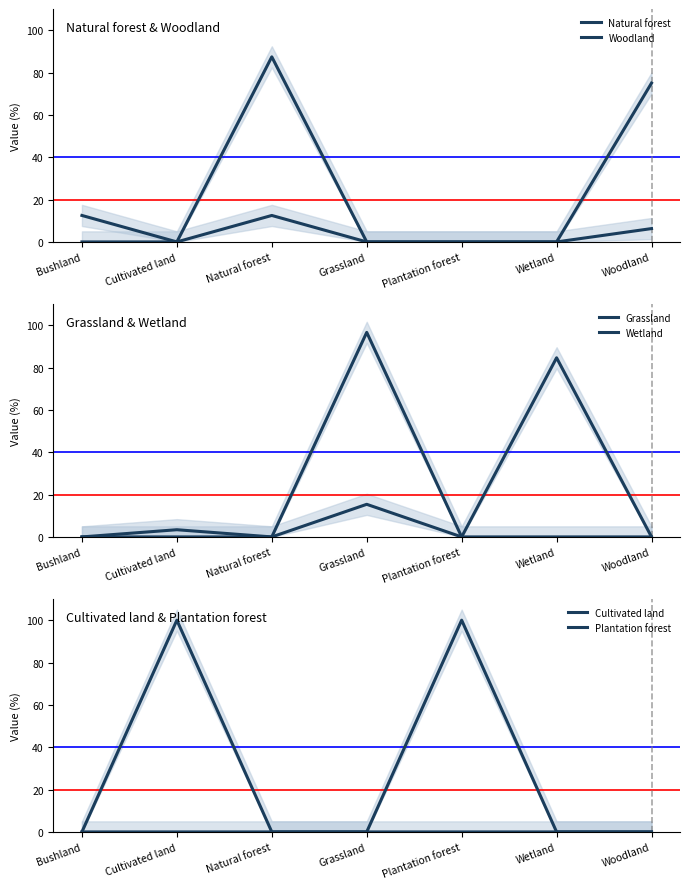

Which series has the largest total across all categories?

Woodland